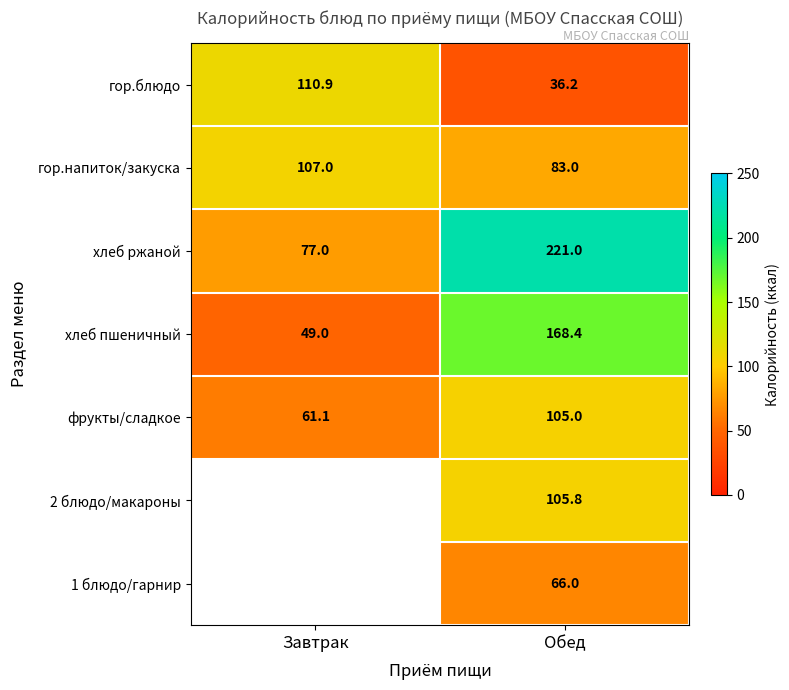

Rank the categories by гор.напиток/закуска value from lowest to highest.

Обед, Завтрак